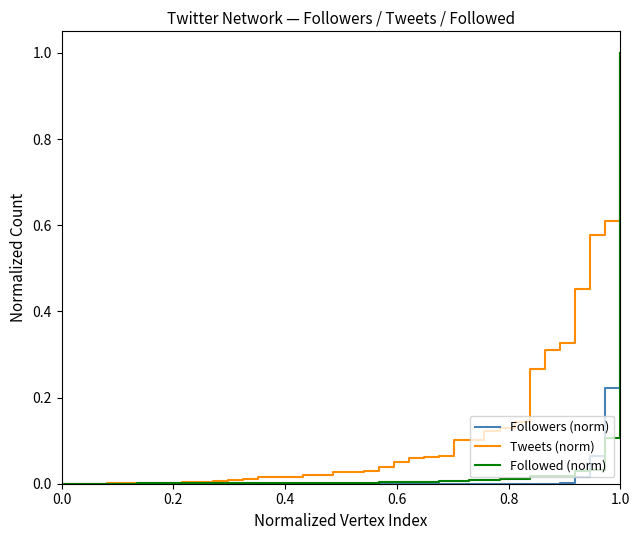

Which series has the largest total across all categories?

Tweets (norm)